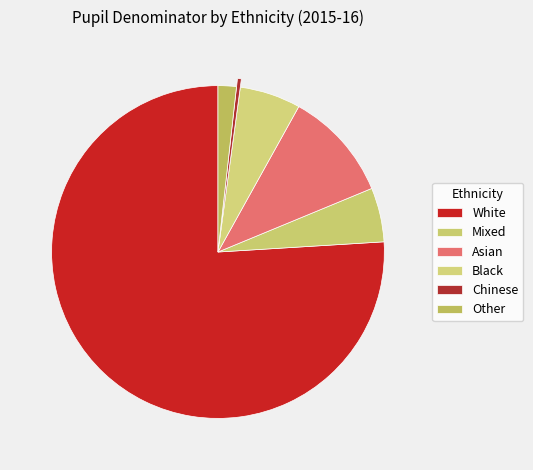

How many slices are in this pie chart?

6